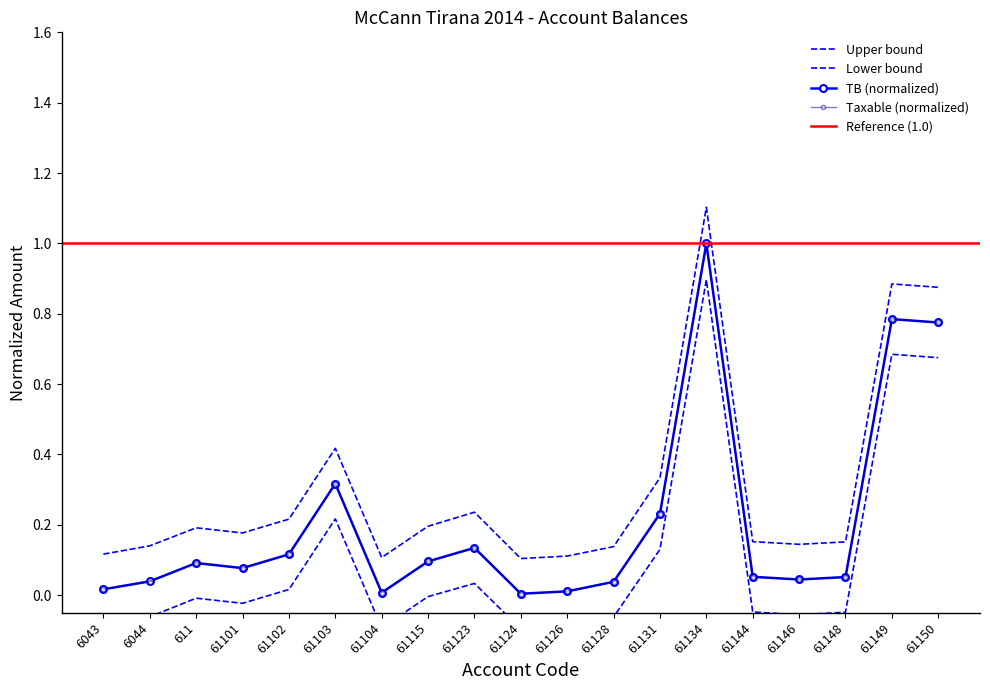

What is the highest value of the Taxable series?

0.9